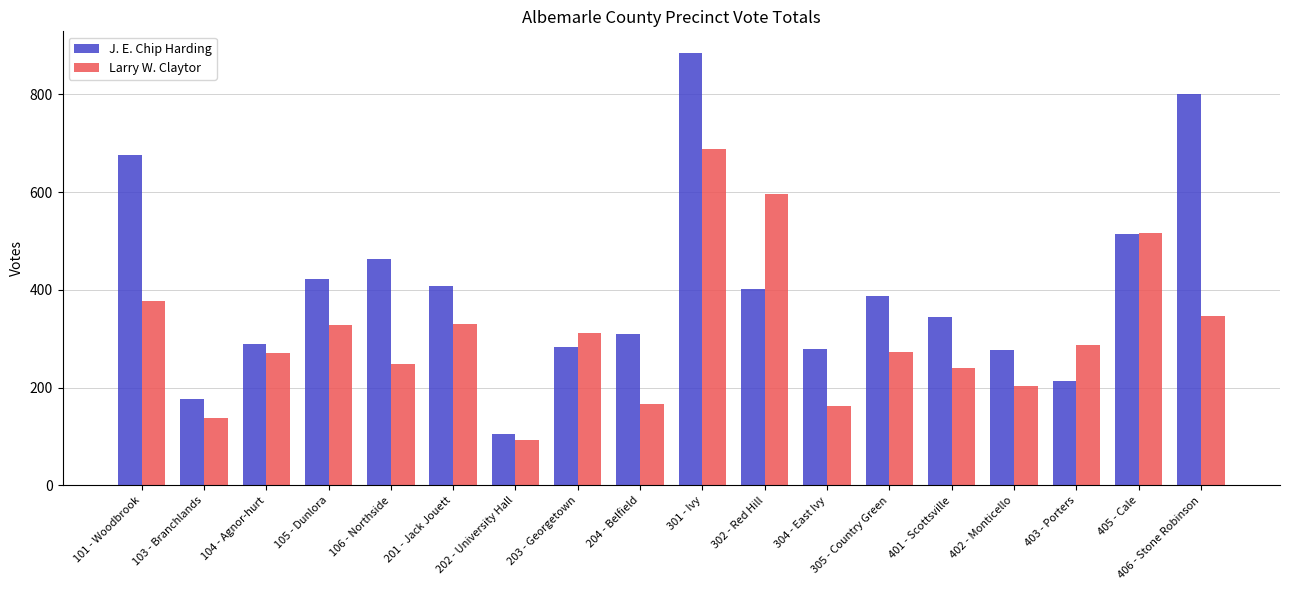

How many categories are shown in the chart?

18